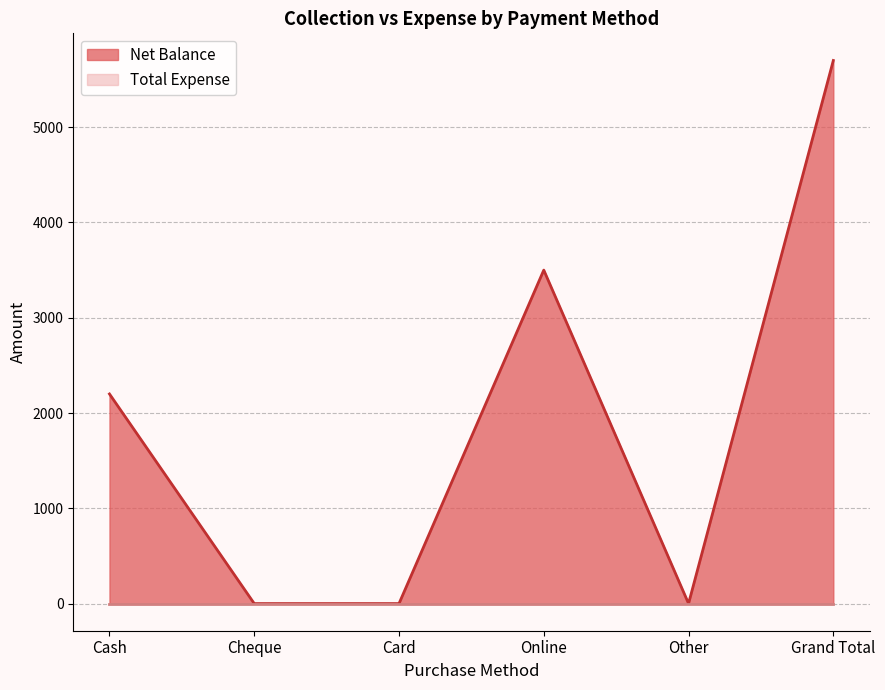

At which label does the data first exceed 2200?

Online